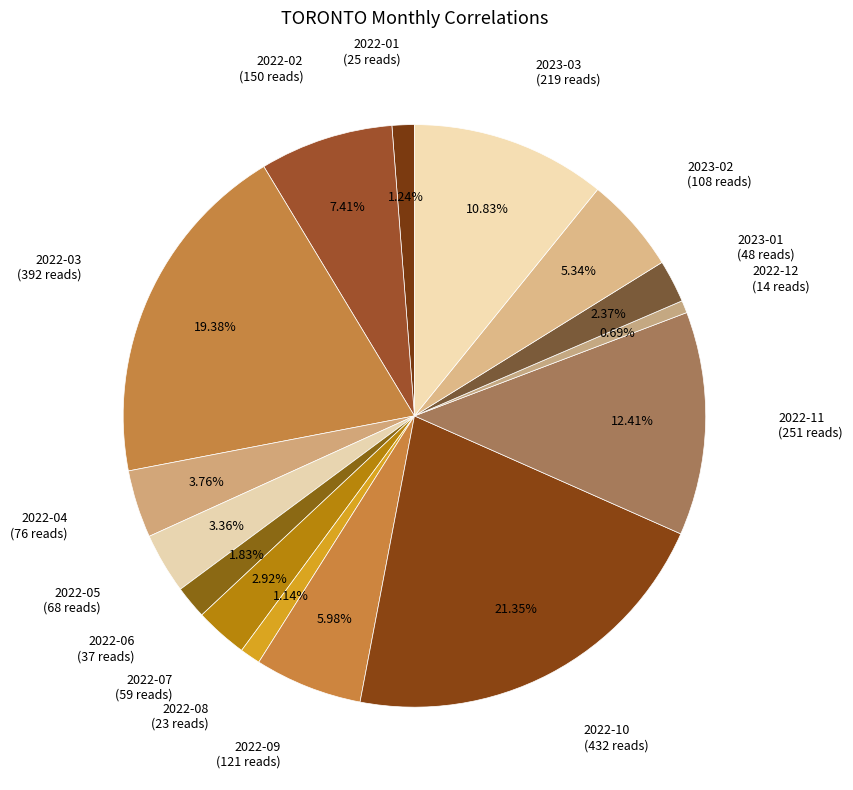

Which slice is the largest?

2022-10